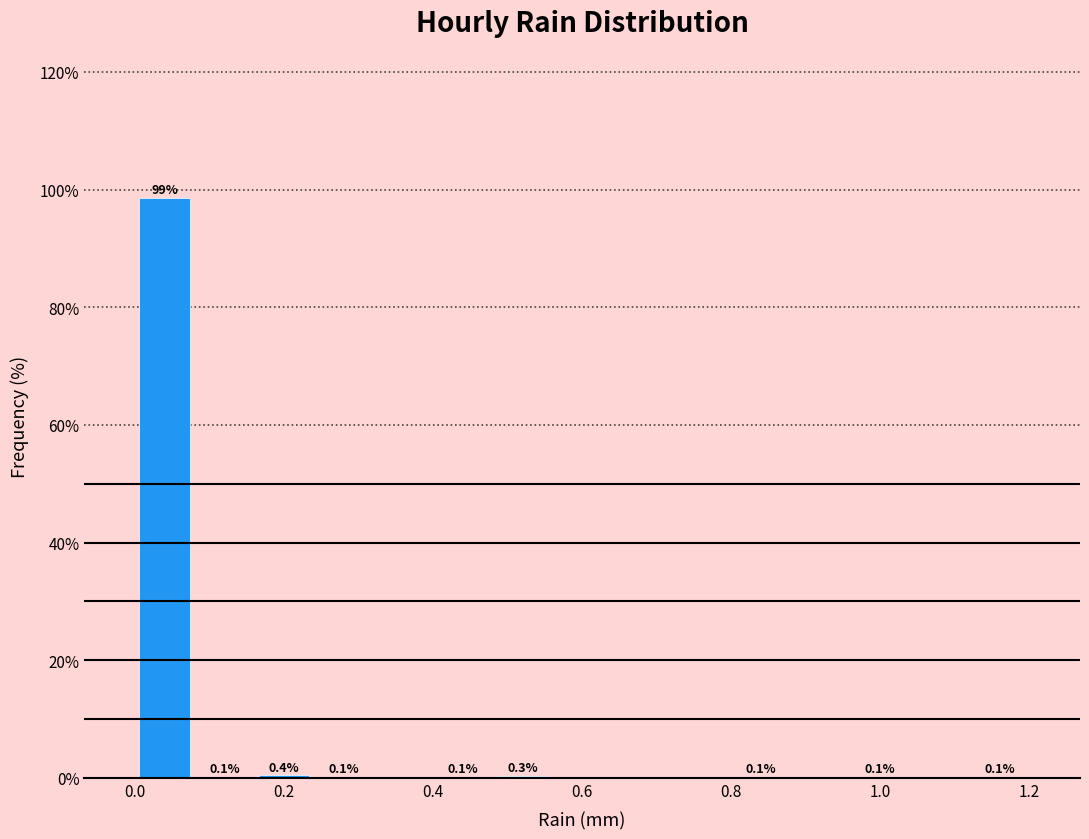

Which range on the x-axis has the tallest bar?

0.00 to 0.08